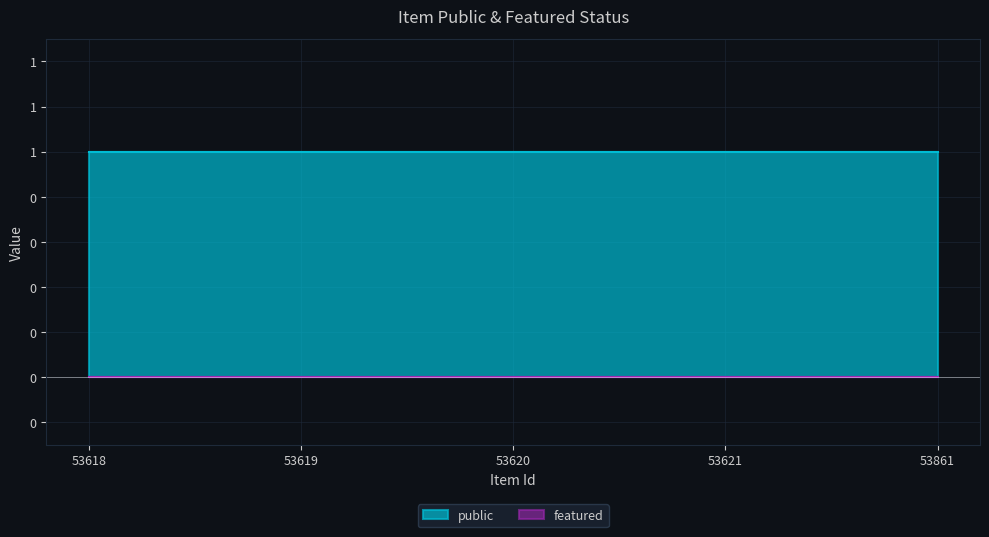

Between 53861 and 53620, which is larger?

53861